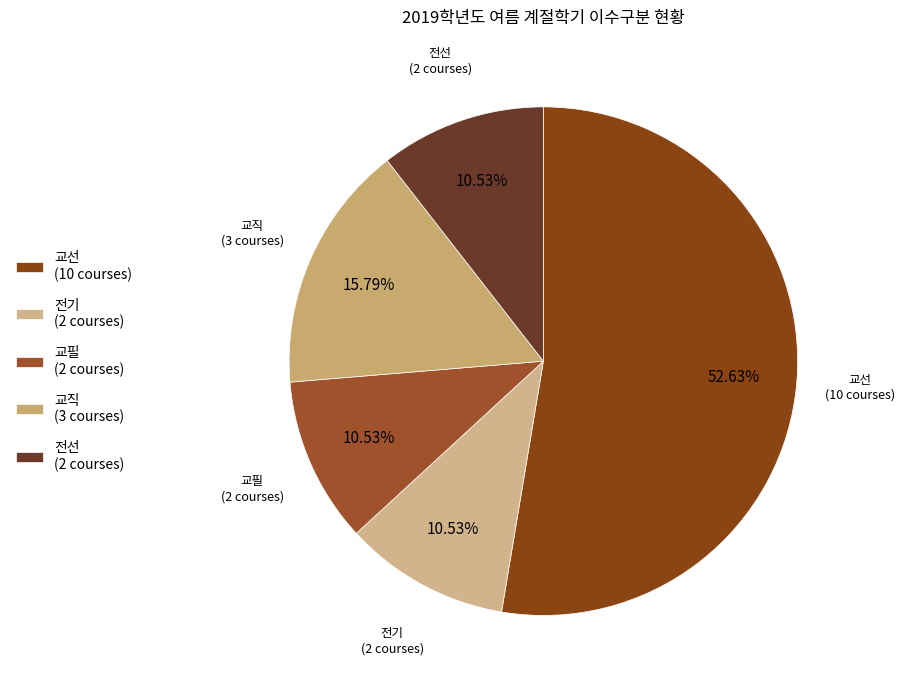

How many segments does this pie chart have?

5